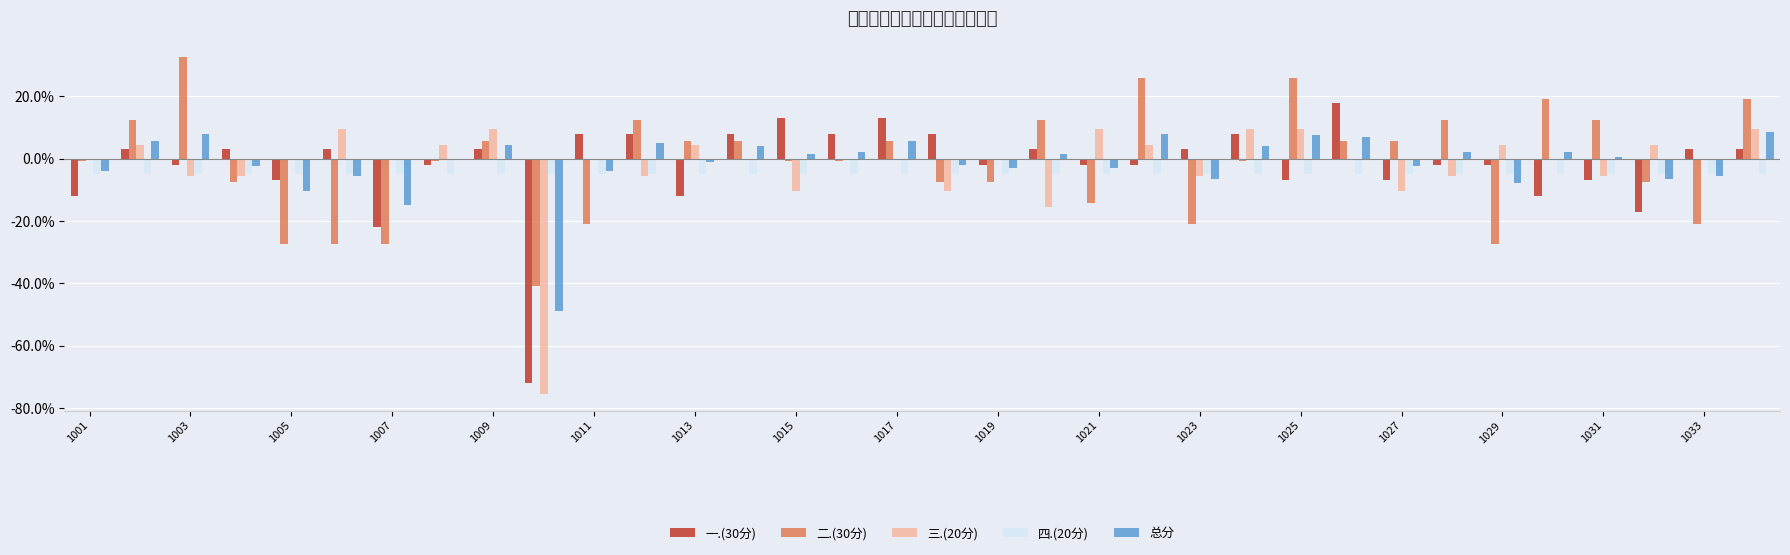

What are all the series names shown in the legend?

一.(30分), 二.(30分), 三.(20分), 四.(20分), 总分